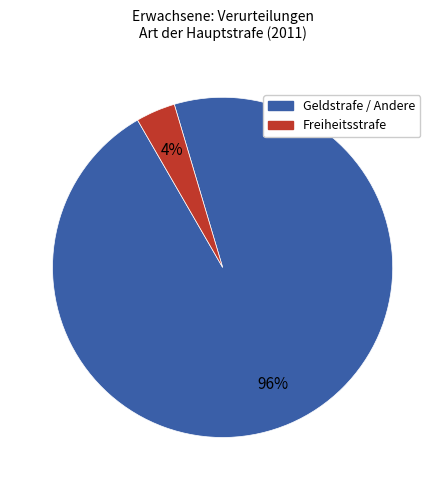

To the nearest percent, what is the average slice percentage?

50%